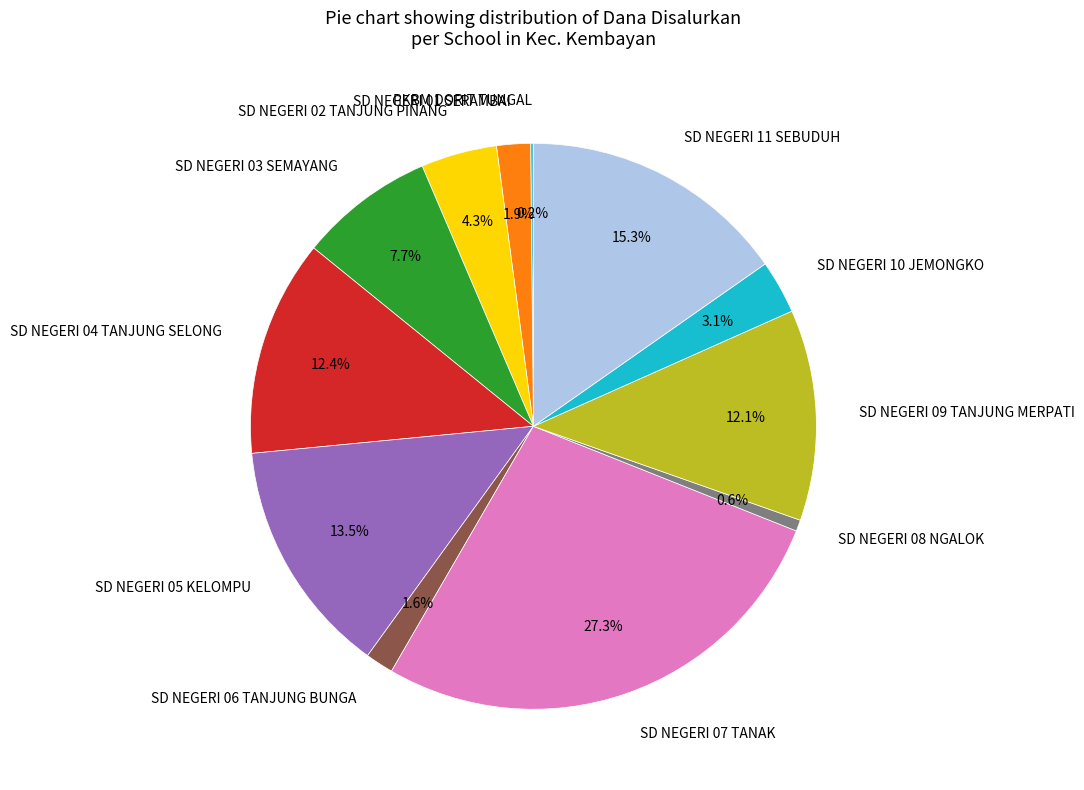

To the nearest percent, what is the difference between the largest and smallest slice percentages?

27%